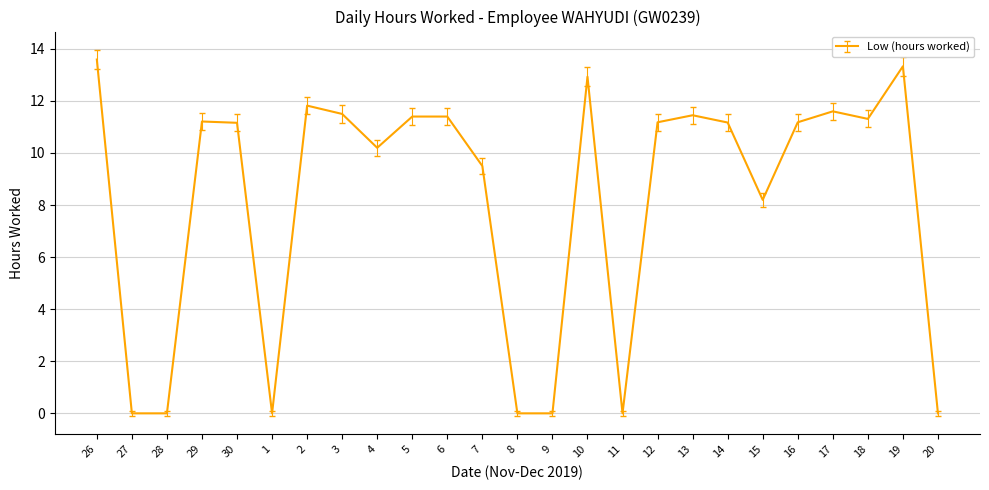

What is the maximum value shown in the chart?

13.6